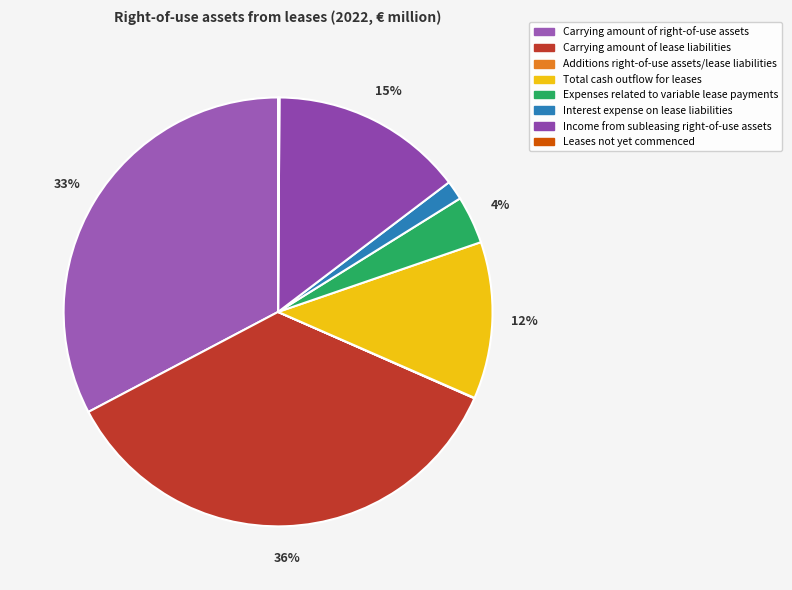

The Carrying amount of lease liabilities slice represents 36% of the pie. True or false?

True